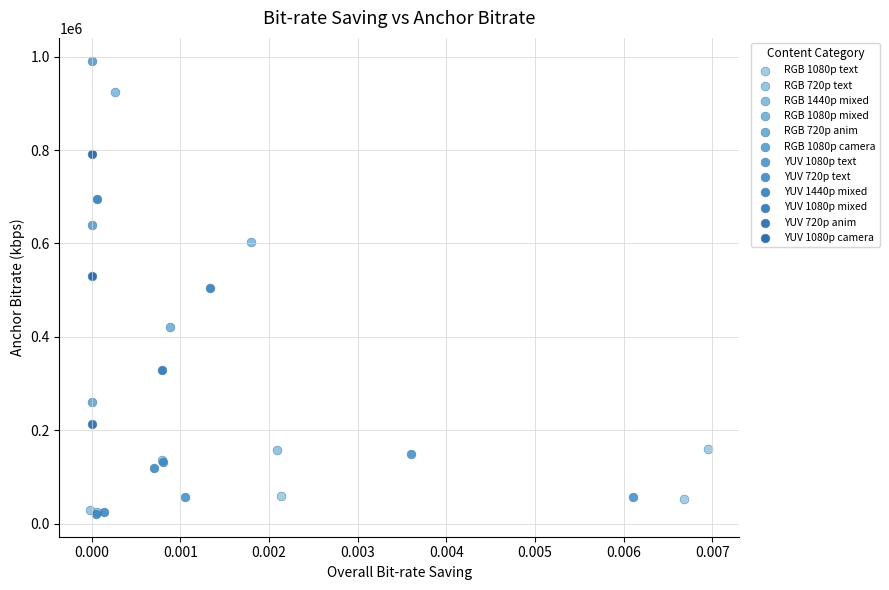

Which series reaches the maximum Y coordinate?

RGB 1080p camera